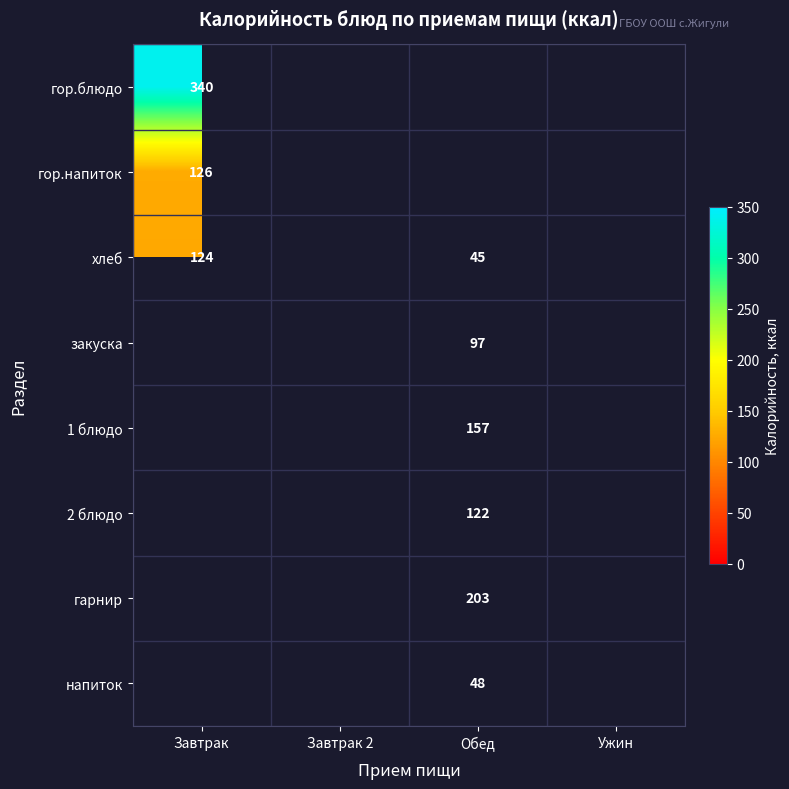

True or false: хлеб has a value of 124 at Завтрак.

True